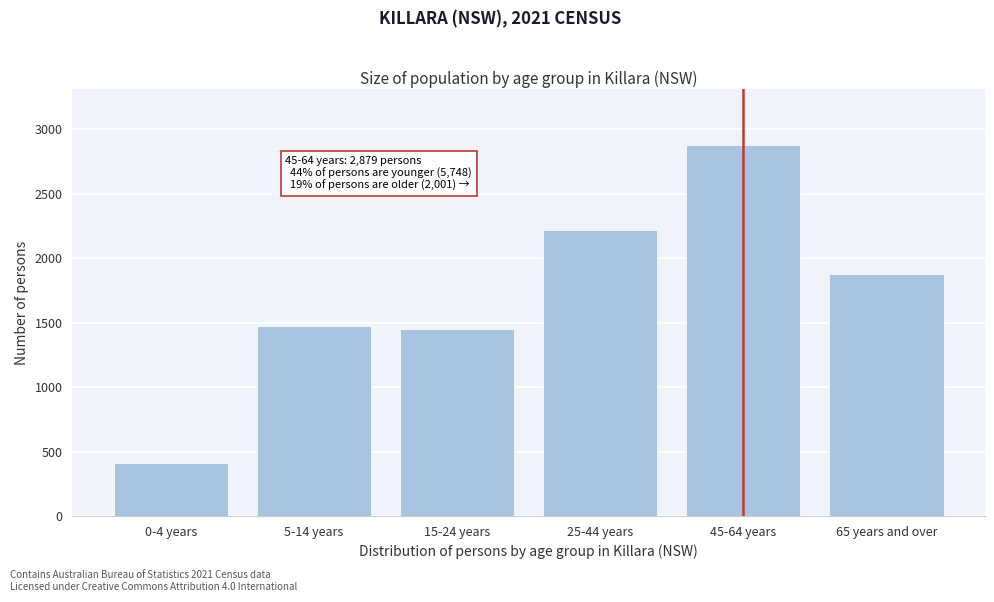

Reading left to right, extract all data points from this chart.

0-4 years=408	5-14 years=1471	15-24 years=1452	25-44 years=2217	45-64 years=2879	65 years and over=1880